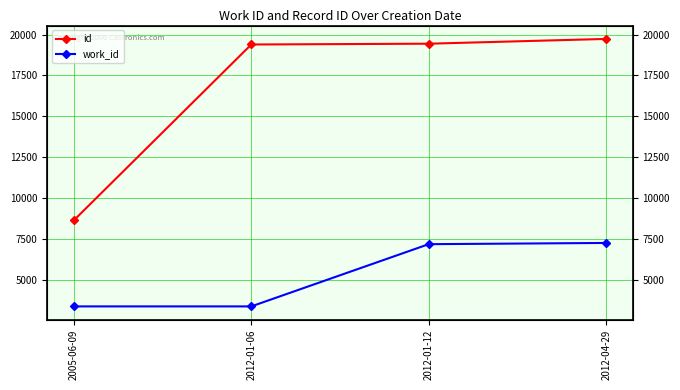

True or false: work_id has more than 0 points higher than both neighbors.

False